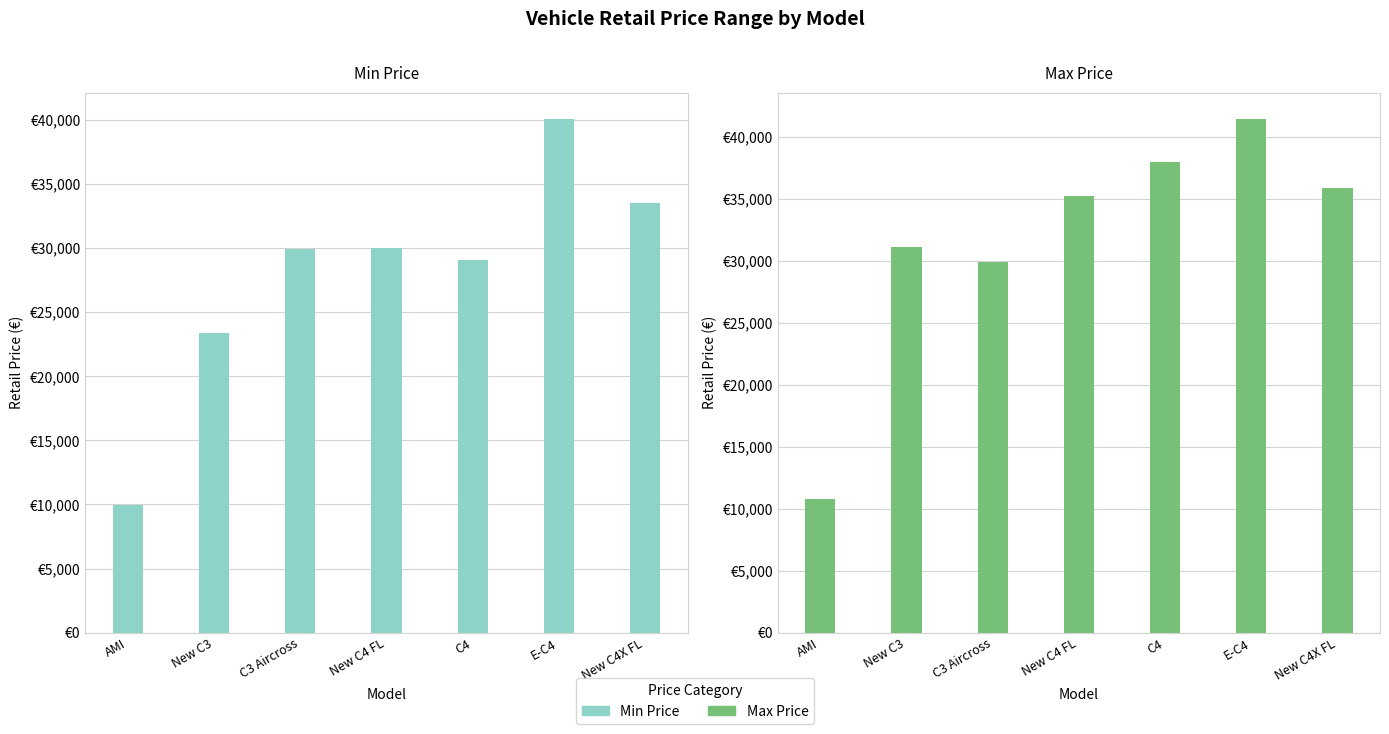

Reading left to right, extract all data points from this chart.

Min Price: 9990	23400	29900	29990	29090	40100	33520
Max Price: 10790	31110	29900	35240	37990	41490	35900